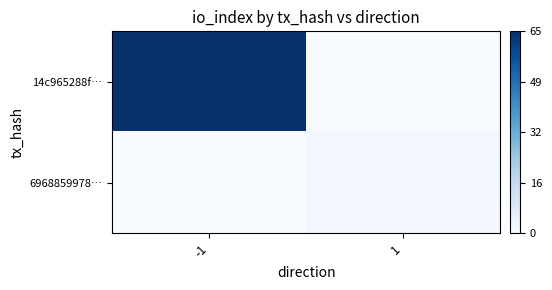

What is the spread (max minus min) of values at -1?

65